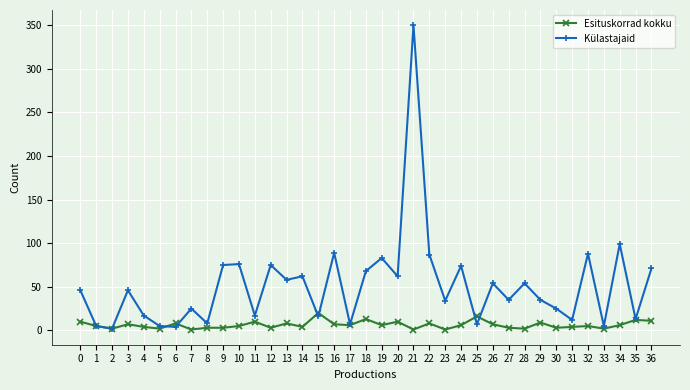

Which series has the largest total across all categories?

Külastajaid